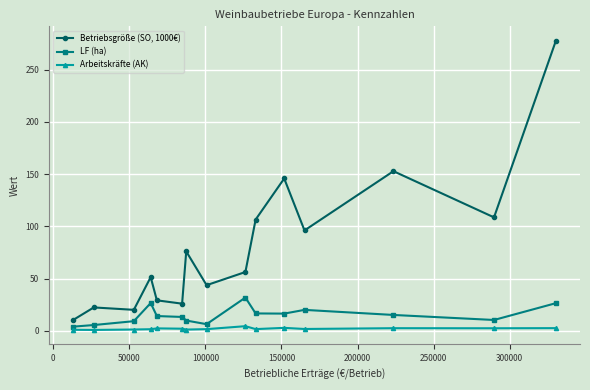

True or false: Arbeitskräfte (AK) and LF (ha) intersect in this chart.

False